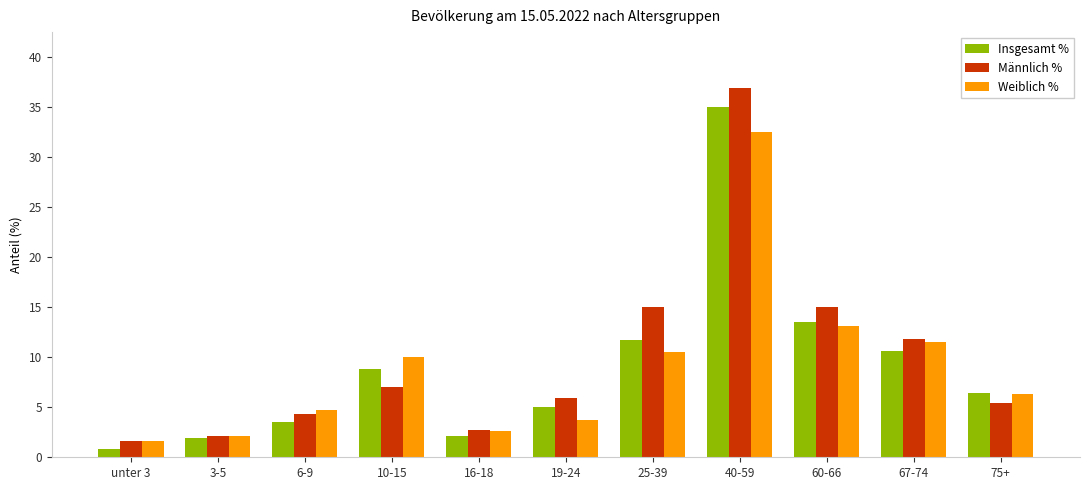

How many data points in Insgesamt % are less than 6?

5